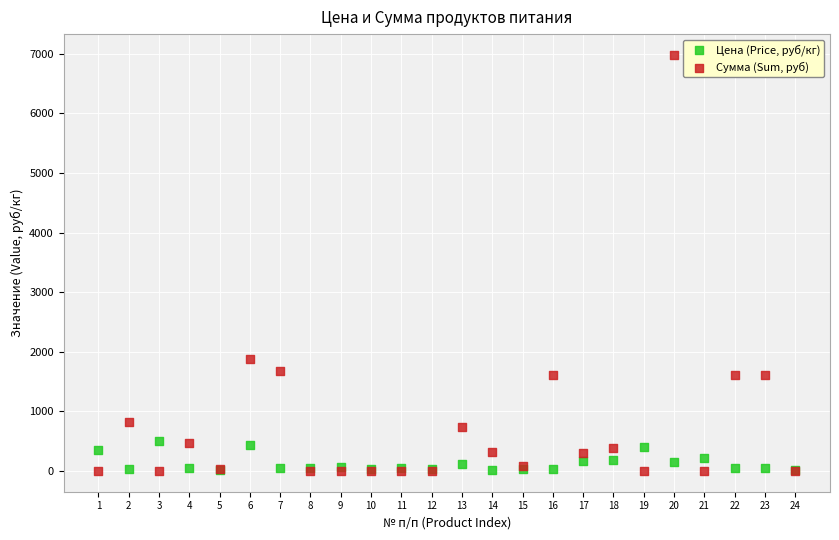

Across all series, what Y value is closest to 3490?

1885.5